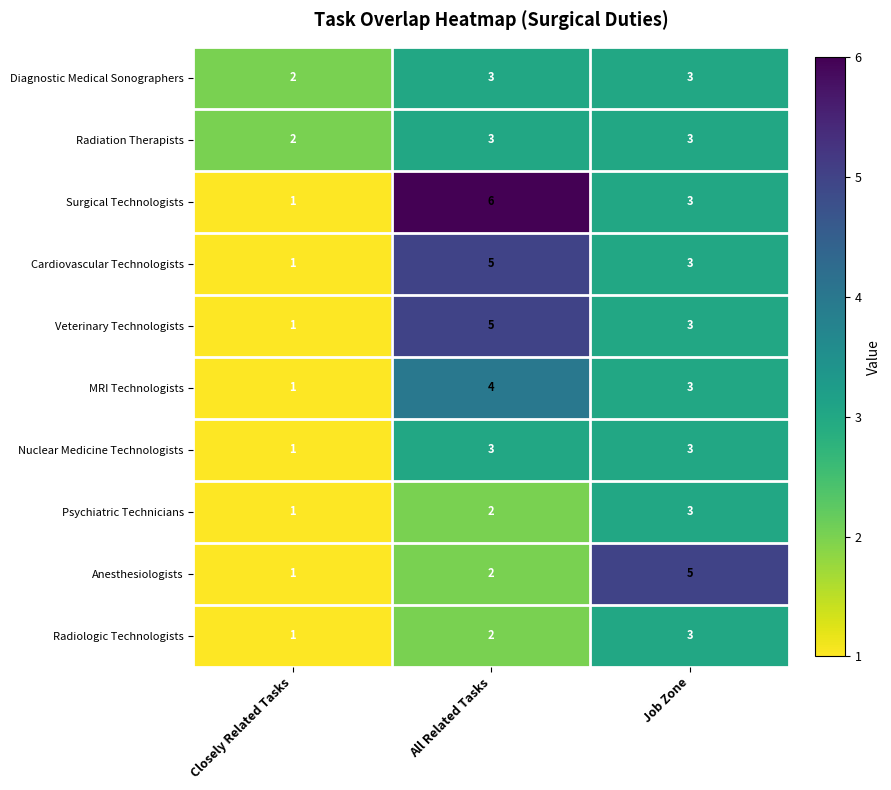

How many Cardiovascular Technologists values are between 1 and 5?

3